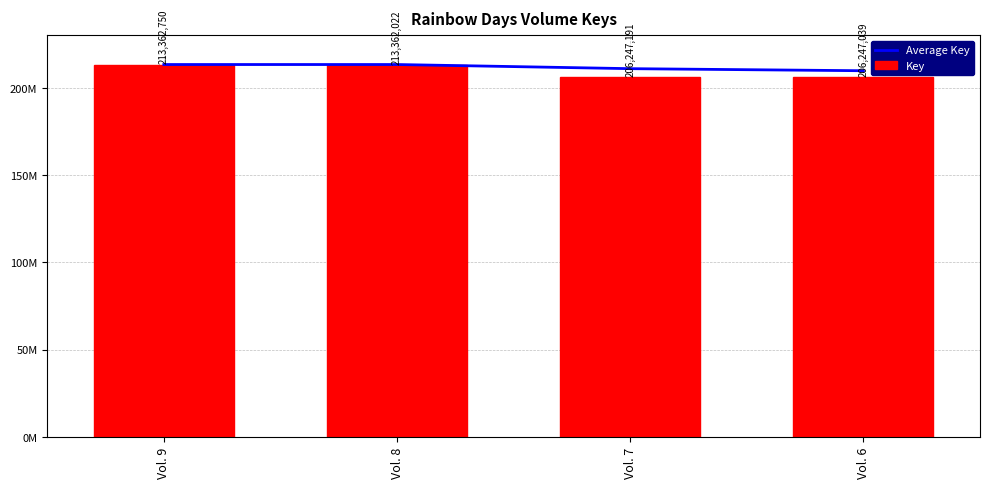

At Vol. 7, list the series in order from smallest to largest.

Key, Average Key